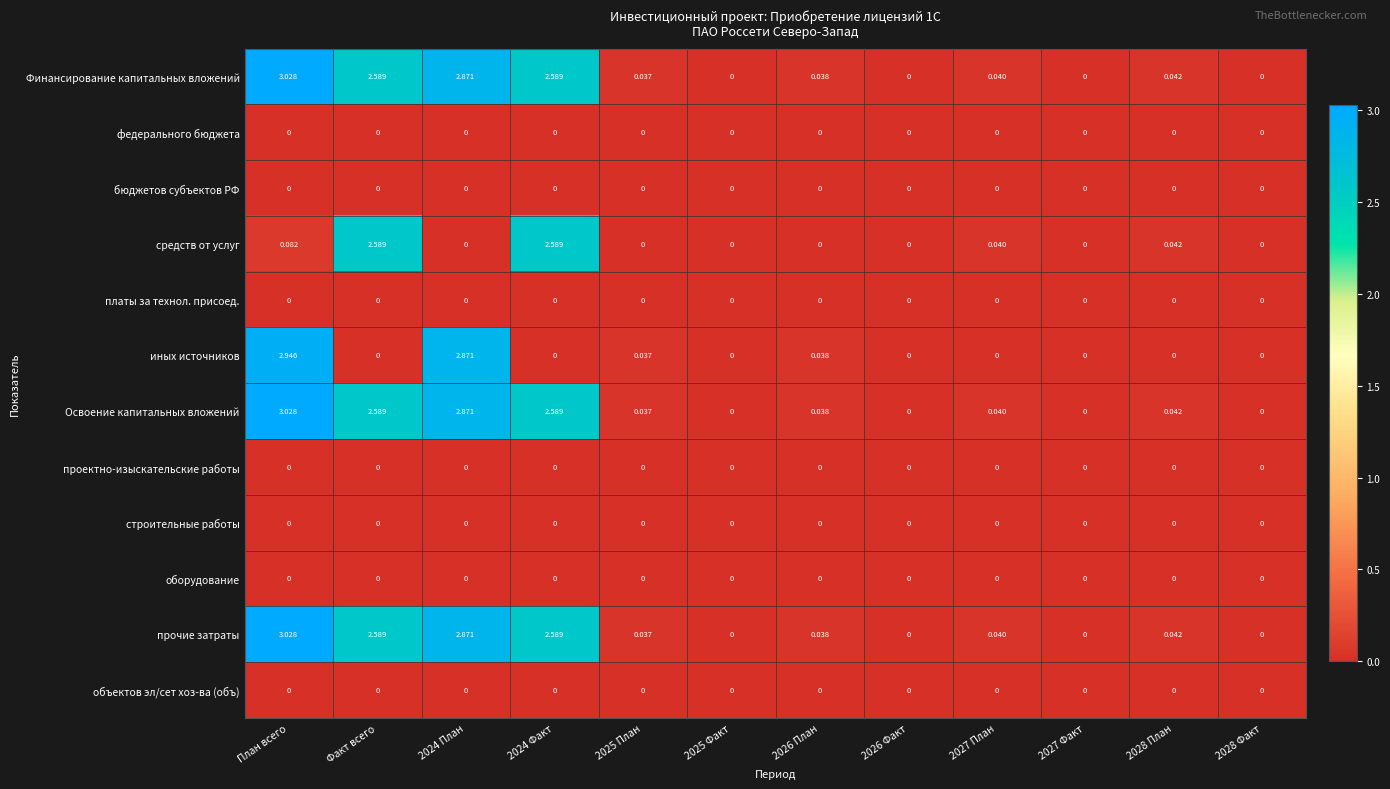

At which label does Финансирование капитальных вложений reach its peak?

План всего